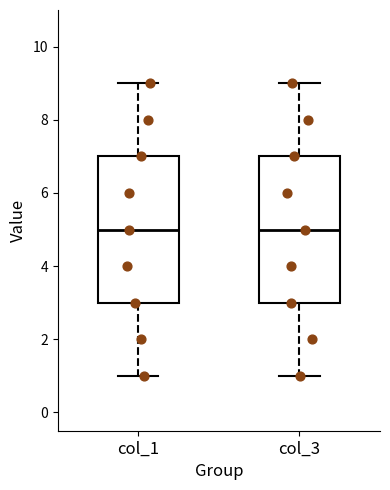

Where does the upper whisker of the box for col_1 end on the y-axis? The values are not printed on the chart, so give them approximately, as read against the axis.

9